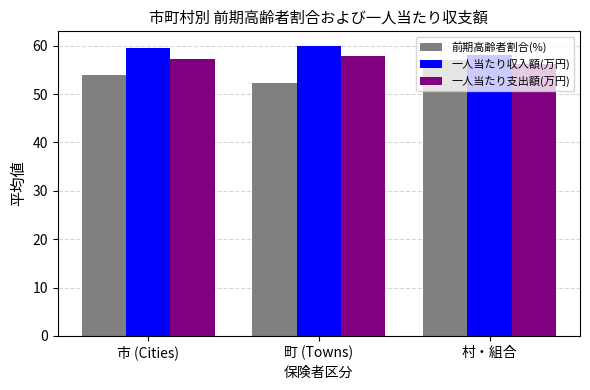

What is the label of the 3rd bar from the right?

市 (Cities)